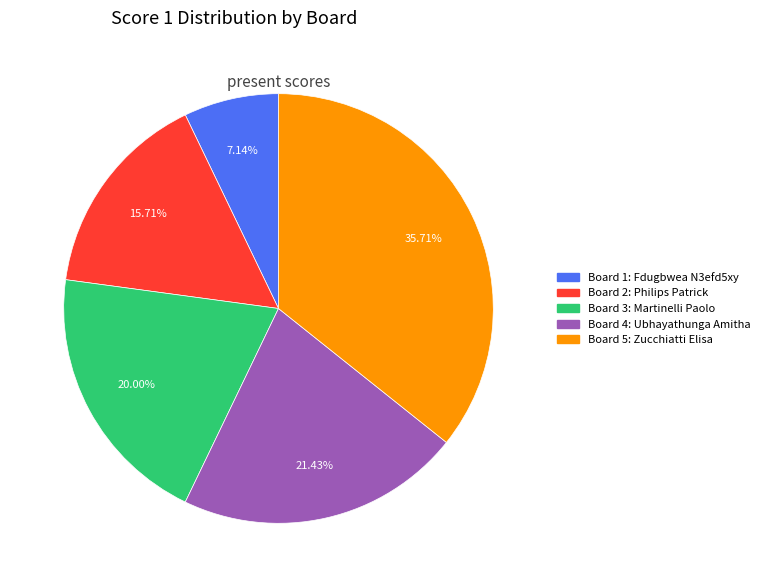

Is there any slice that represents more than half of the pie?

No